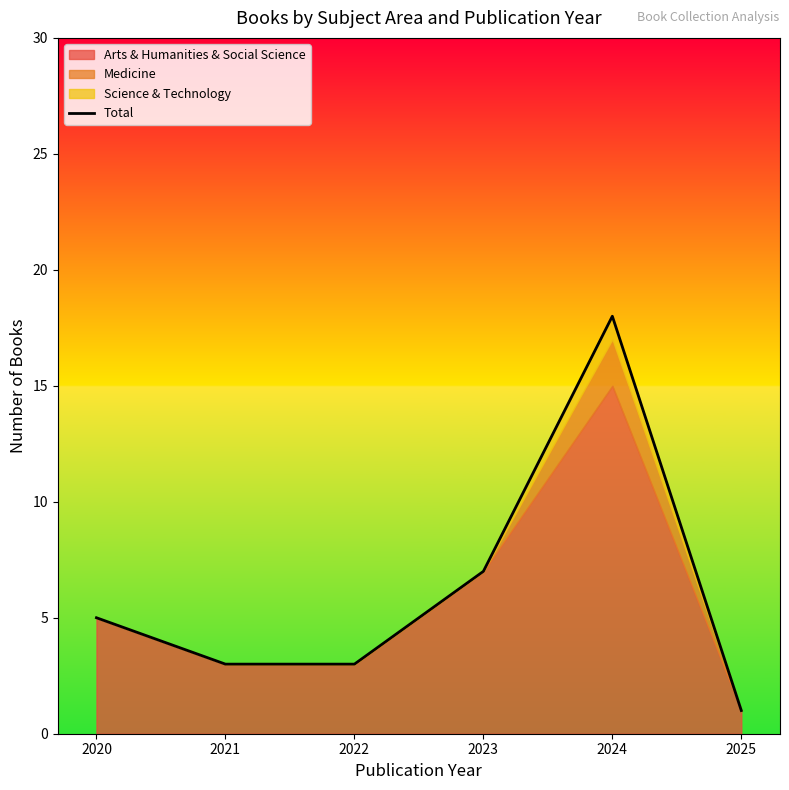

How many lines are shown in the chart?

1